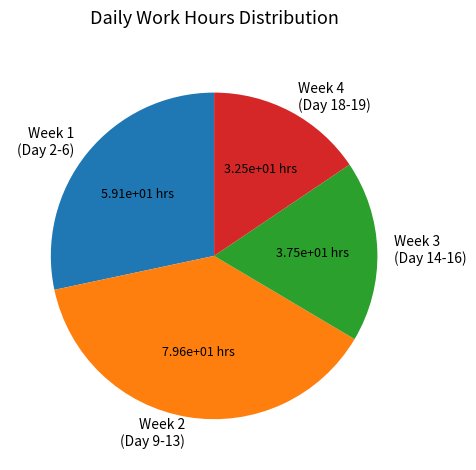

Which slice is the smallest?

Week 4 (Day 18-19)